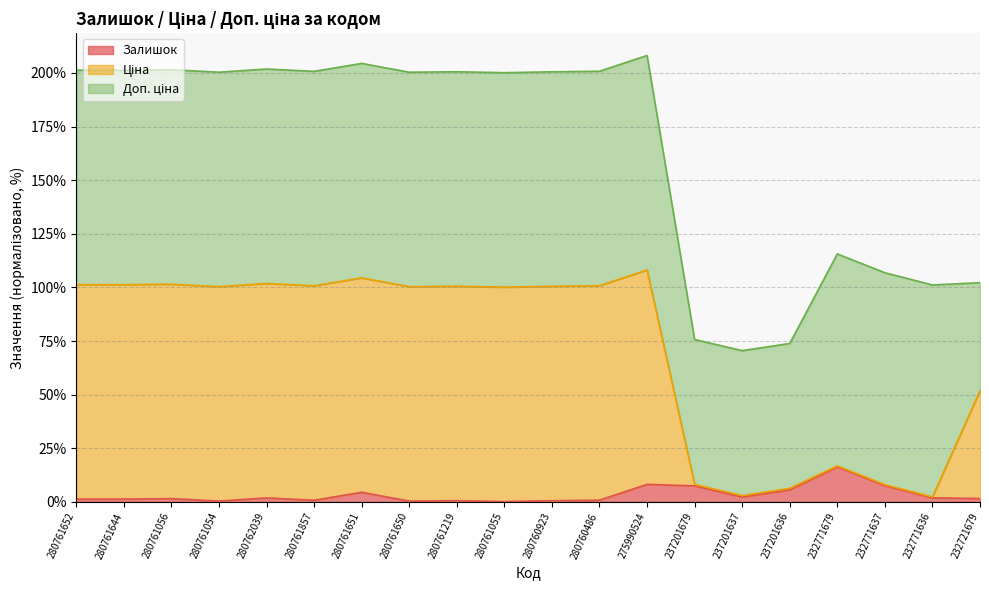

True or false: Ціна has more than 2 interior local peaks.

True